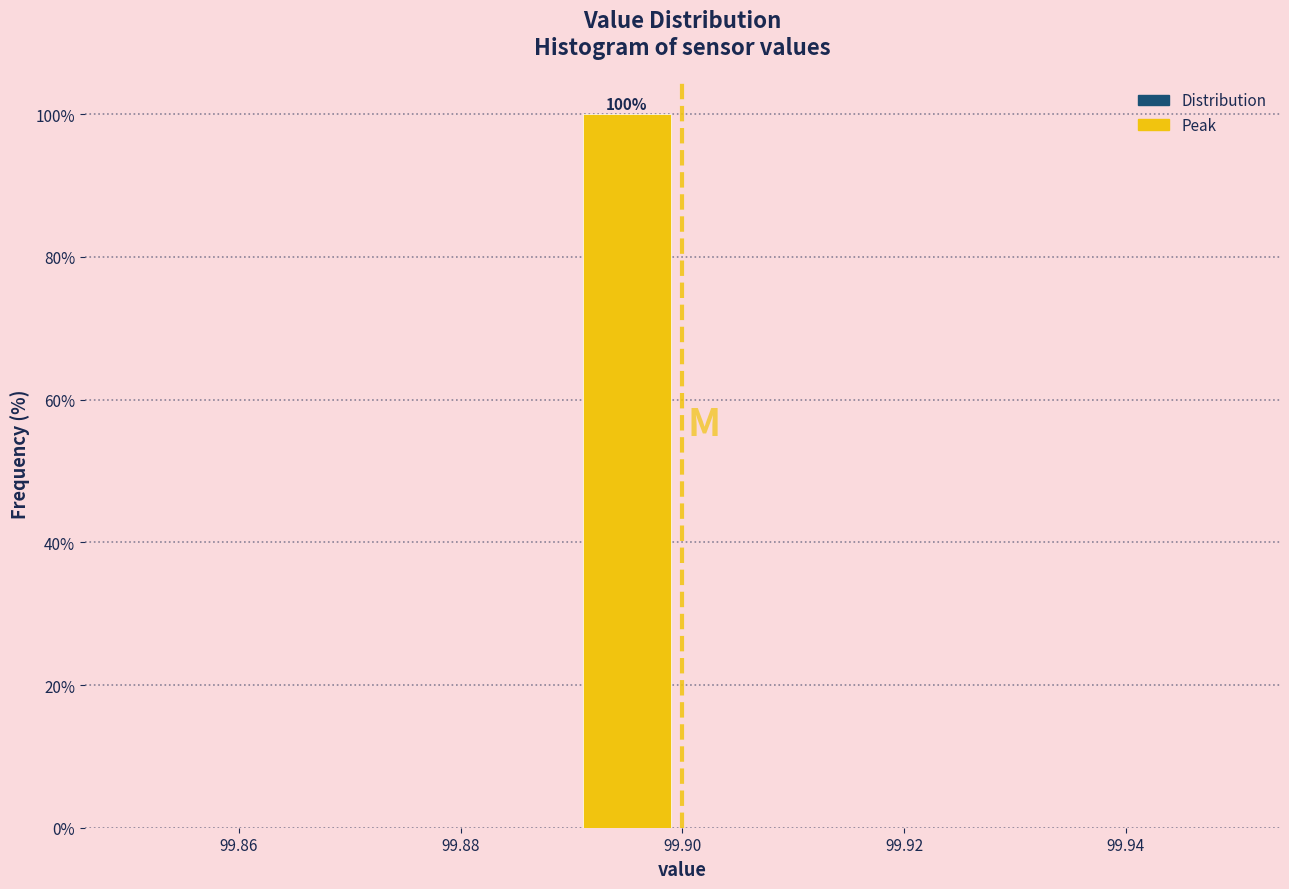

Which range on the x-axis has the tallest bar?

99.89 to 99.90